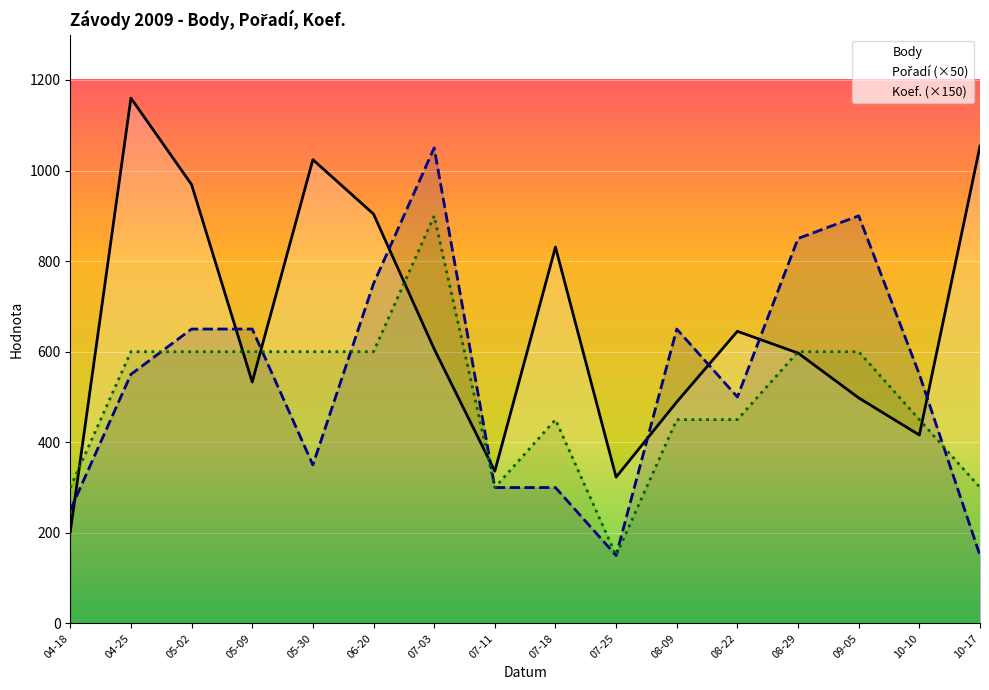

True or false: Pořadí (×50) has a value of 184 at 06-20.

False